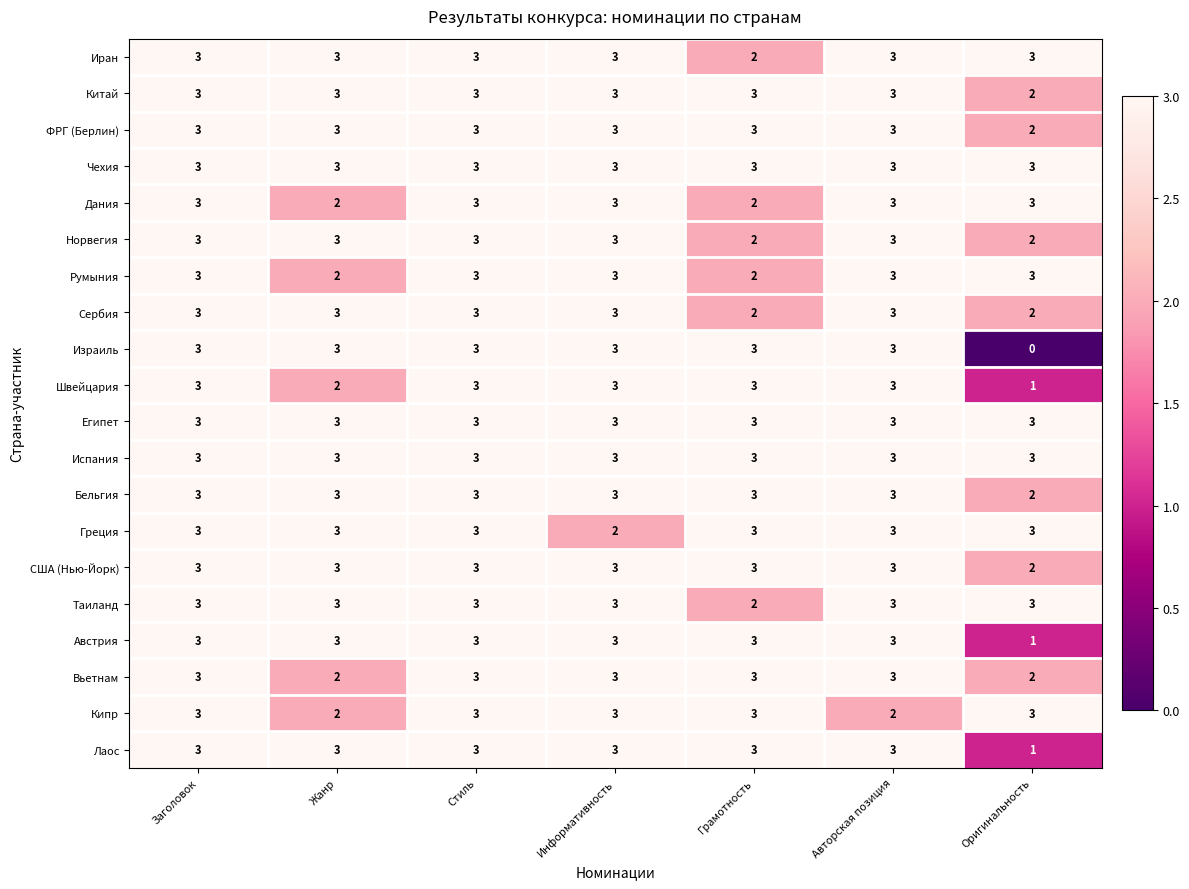

Which series has the largest range (max minus min)?

Израиль